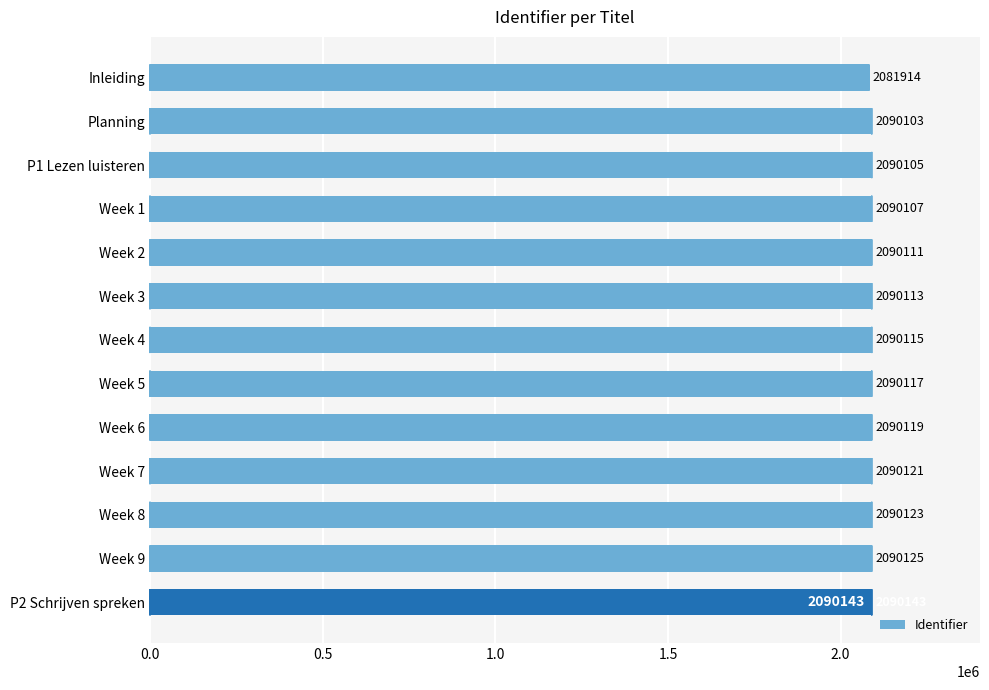

What is the change in value from Week 7 to Week 9?

+4